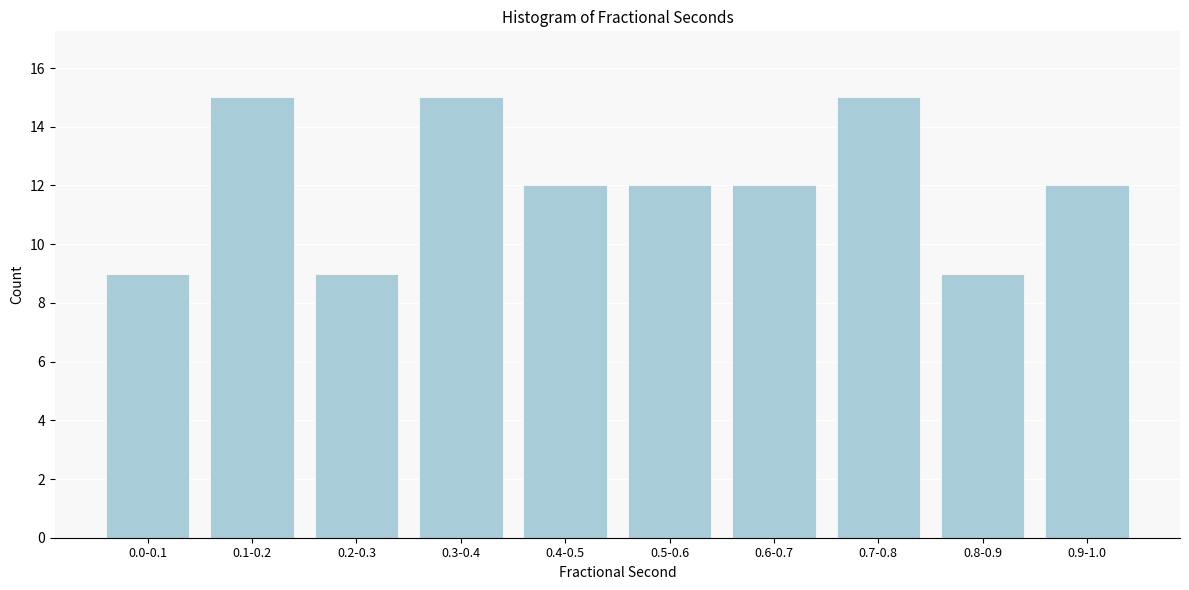

Reading left to right, what are all the values shown in this chart?

9	15	9	15	12	12	12	15	9	12